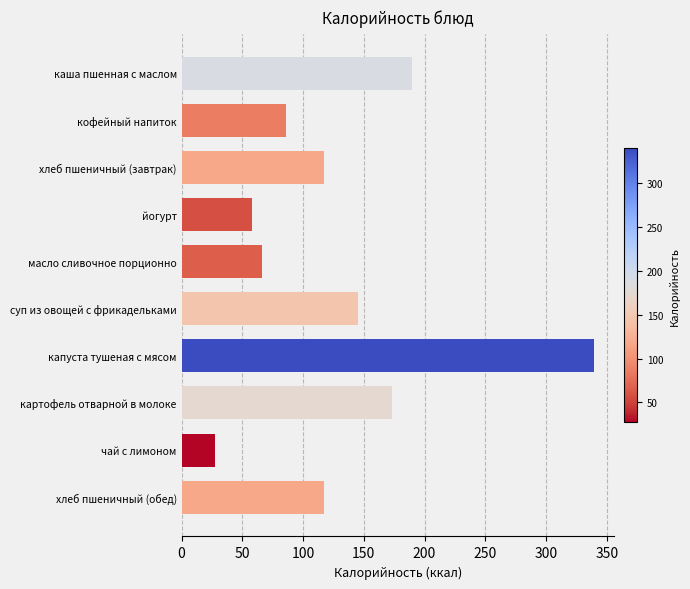

How many series are shown in this chart?

1